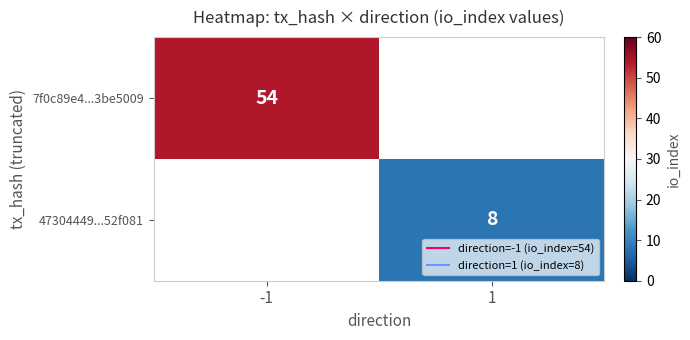

Between 1 and -1, which is larger?

-1